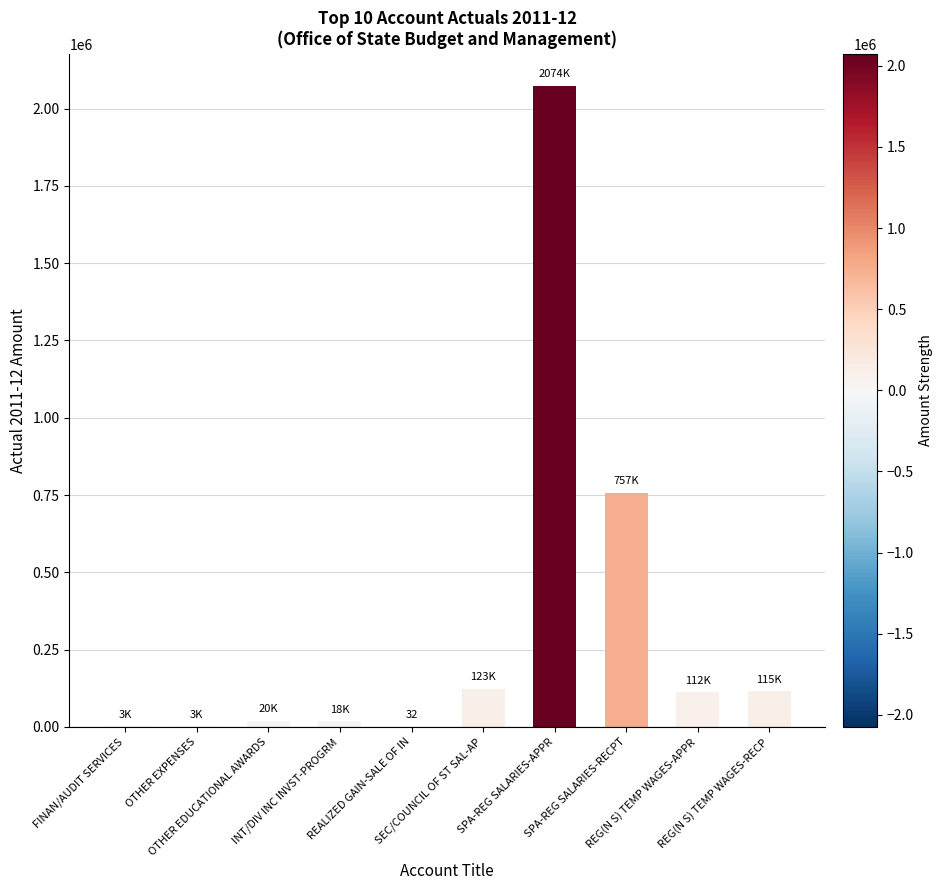

What is the change in value from FINAN/AUDIT SERVICES to SEC/COUNCIL OF ST SAL-AP?

+120337